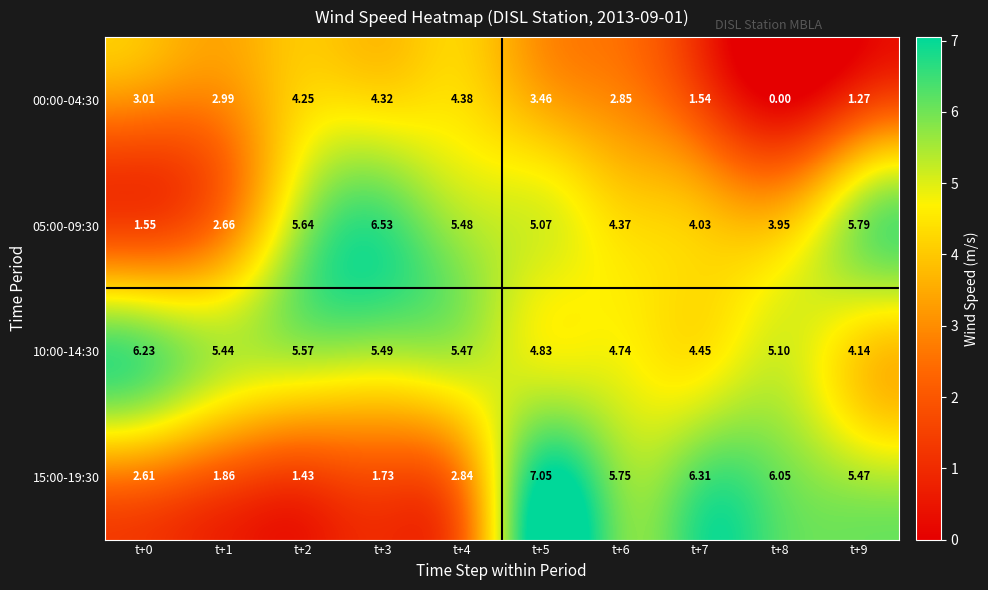

Is the value of 10:00-14:30 at t+1 greater than the value of 15:00-19:30 at t+2?

Yes